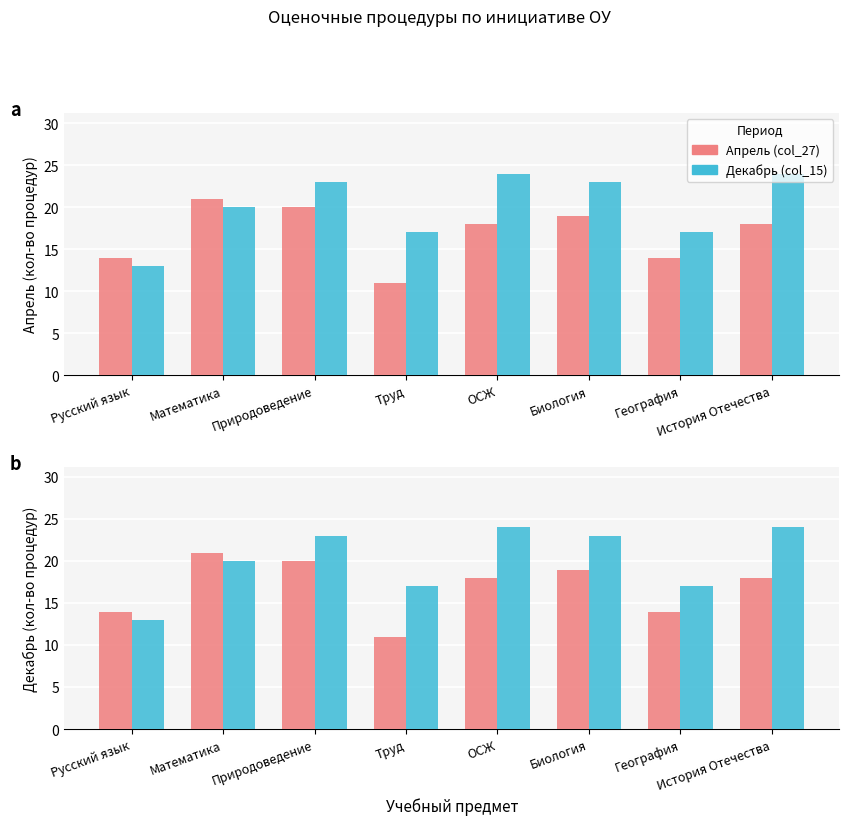

How many groups of bars are there?

8